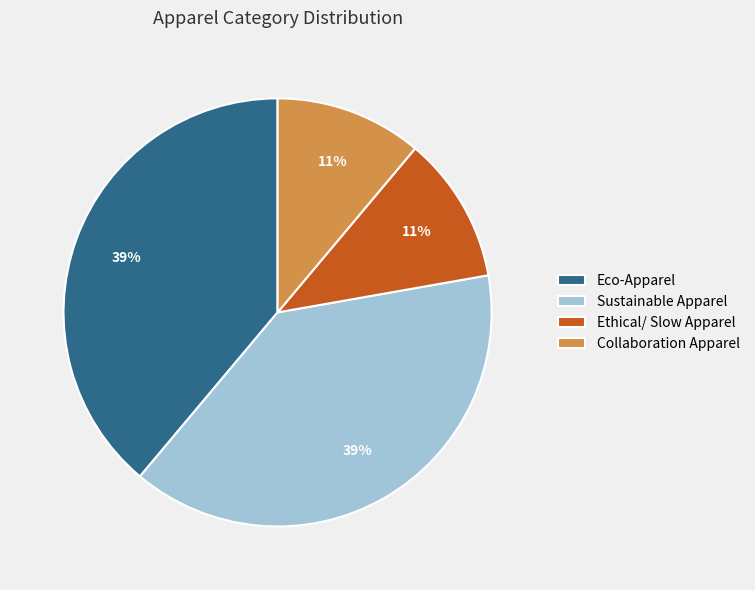

How many segments does this pie chart have?

4